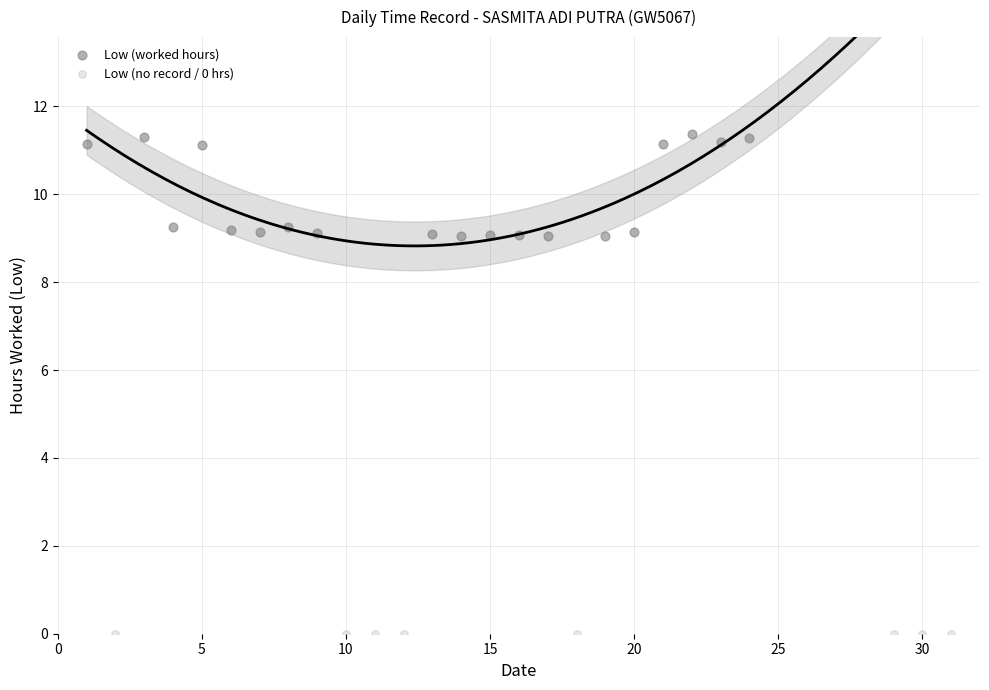

Which series contains the highest Y value?

Low (worked hours)